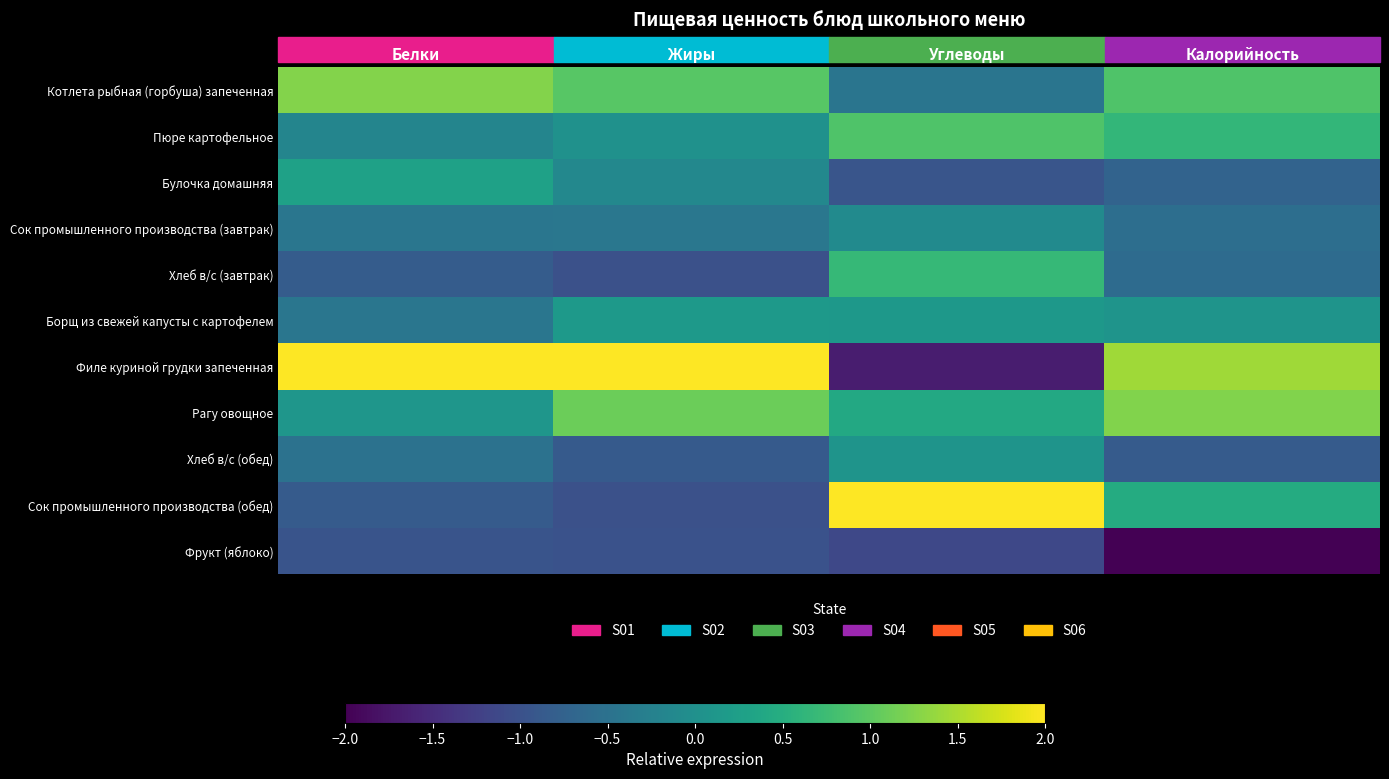

Reading left to right, what are all the values shown in this chart?

Котлета рыбная (горбуша) запеченная: Белки=1.3	Жиры=1.0	Углеводы=-0.4	Калорийность=0.9
Пюре картофельное: Белки=-0.2	Жиры=0.0	Углеводы=0.9	Калорийность=0.6
Булочка домашняя: Белки=0.3	Жиры=-0.1	Углеводы=-0.9	Калорийность=-0.7
Сок промышленного производства (завтрак): Белки=-0.4	Жиры=-0.4	Углеводы=-0.1	Калорийность=-0.6
Хлеб в/с (завтрак): Белки=-0.8	Жиры=-1.0	Углеводы=0.7	Калорийность=-0.6
Борщ из свежей капусты с картофелем: Белки=-0.4	Жиры=0.1	Углеводы=0.1	Калорийность=0.1
Филе куриной грудки запеченная: Белки=2.5	Жиры=2.2	Углеводы=-1.7	Калорийность=1.4
Рагу овощное: Белки=0.1	Жиры=1.1	Углеводы=0.4	Калорийность=1.2
Хлеб в/с (обед): Белки=-0.5	Жиры=-0.9	Углеводы=0.1	Калорийность=-0.8
Сок промышленного производства (обед): Белки=-0.9	Жиры=-1.0	Углеводы=2.1	Калорийность=0.5
Фрукт (яблоко): Белки=-1.0	Жиры=-1.0	Углеводы=-1.1	Калорийность=-2.0